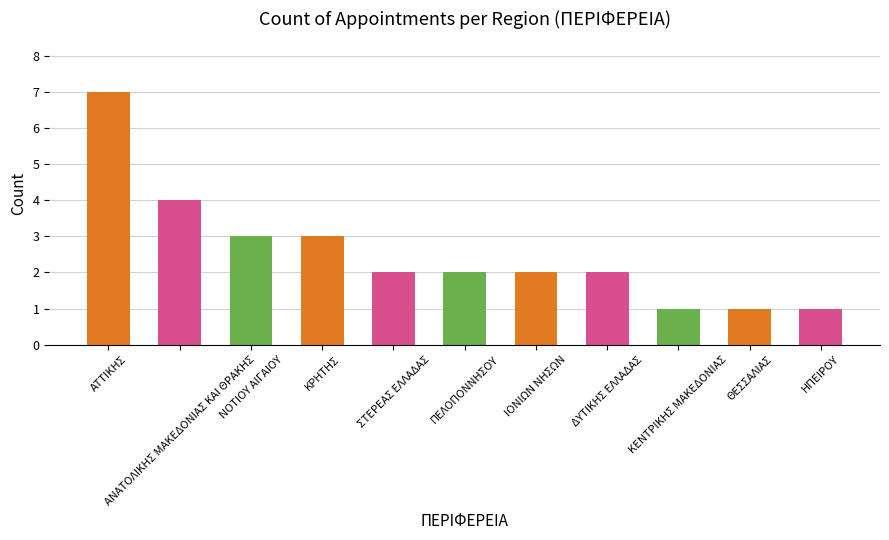

What is the maximum value shown in the chart?

7